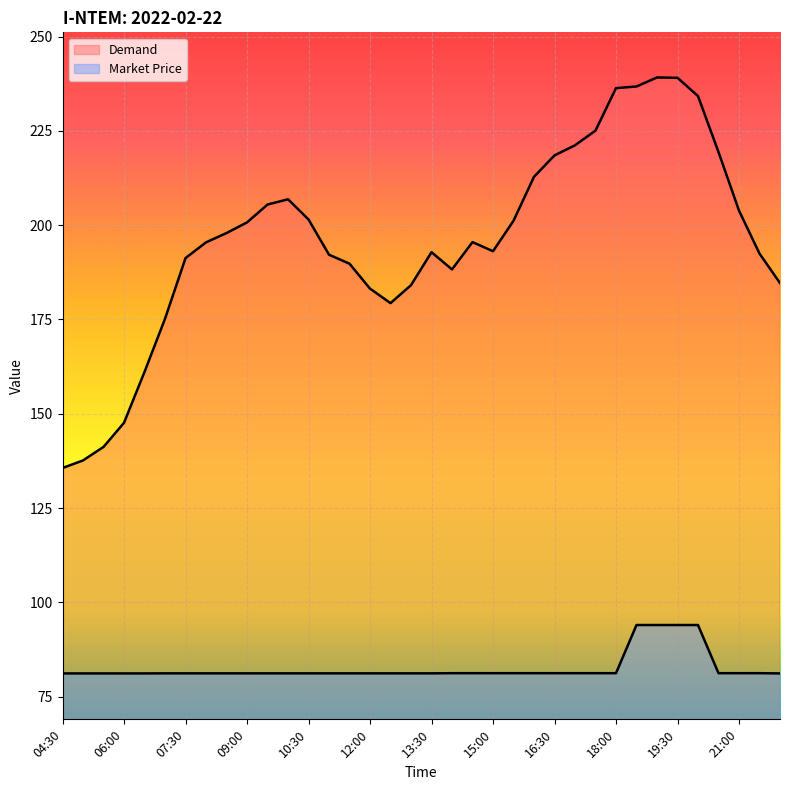

Is it true that Demand equals 366.9 at 20:00?

False